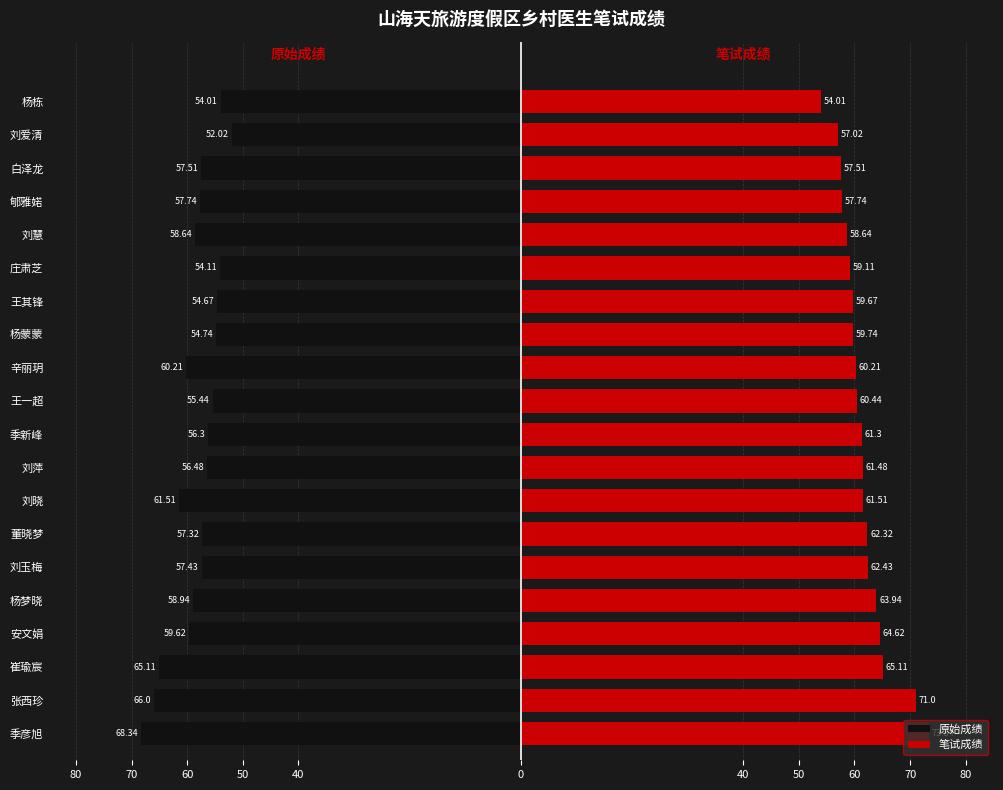

Read the 笔试成绩 value at 郇雅婼.

57.7